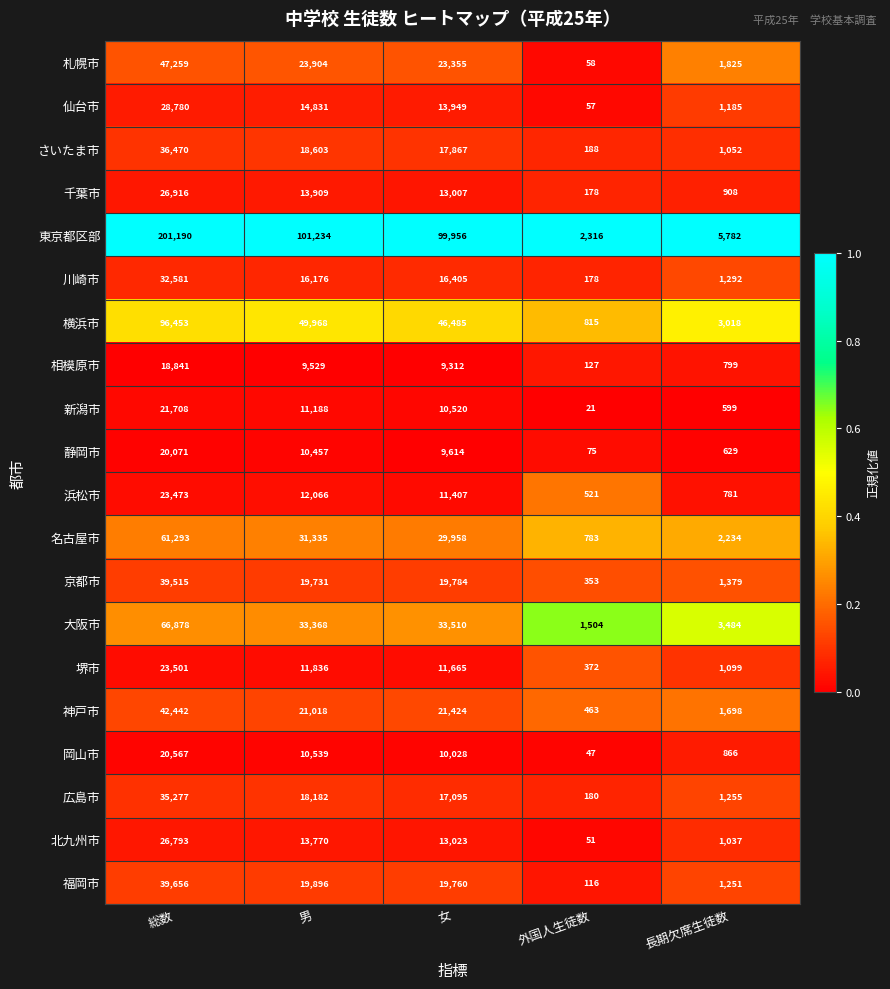

Which category has the lowest value in the さいたま市 series?

外国人生徒数